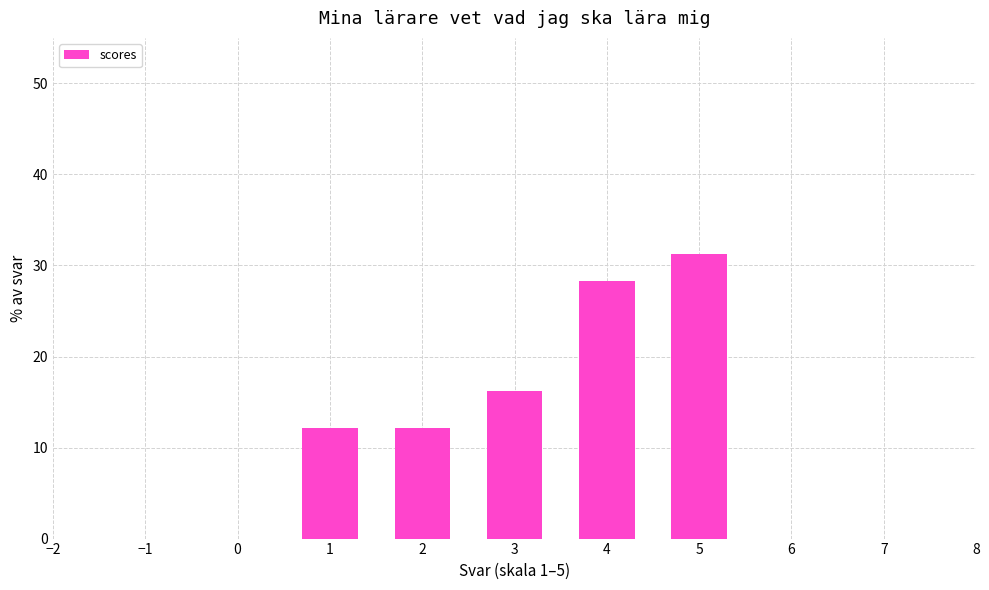

How tall is the bar that spans 0.5 to 1.5 on the x-axis? The values are not printed on the chart, so give them approximately, as read against the axis.

12